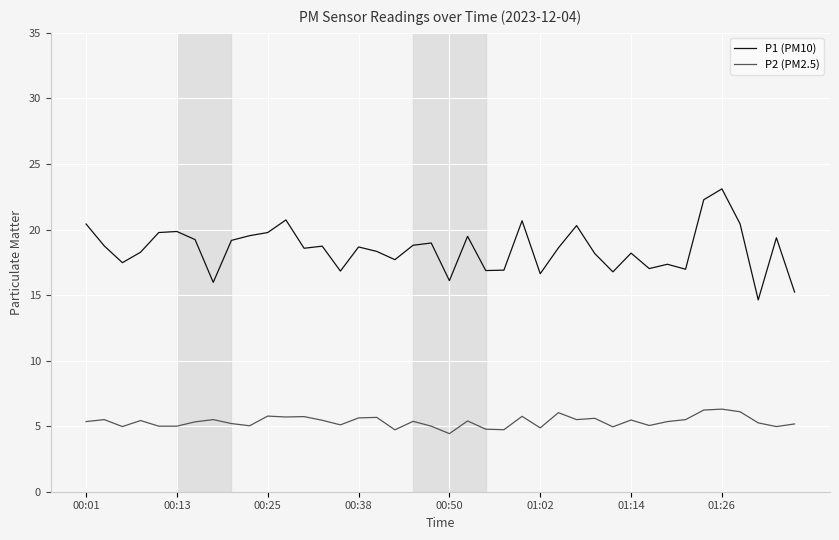

Rank the series by their maximum value, from lowest to highest.

P2 (PM2.5), P1 (PM10)